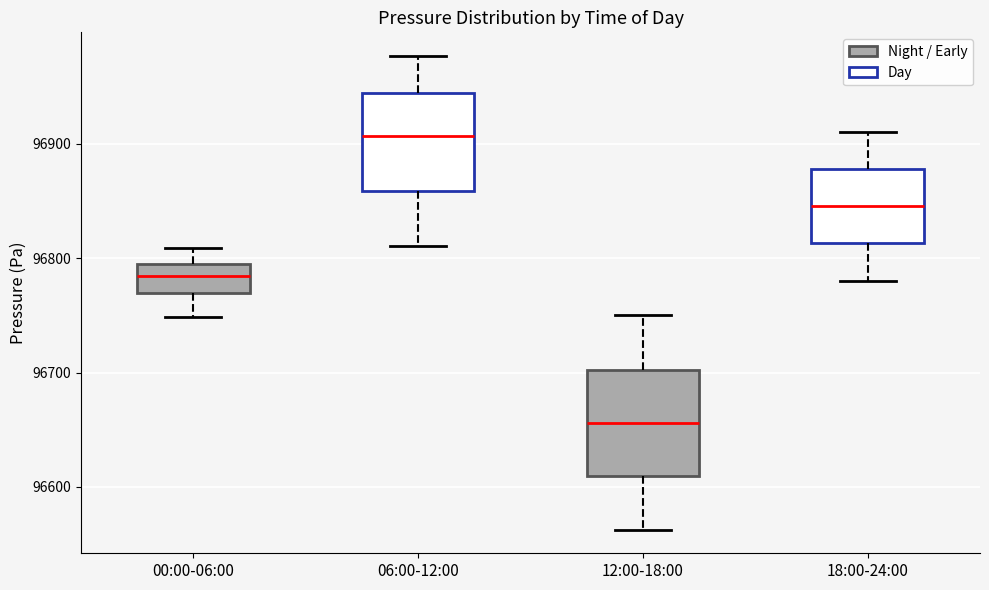

Reading left to right, transcribe this box plot: for each box, give where its median line is, the range the box spans, and where its two whiskers end, as read against the y-axis. The values are not printed on the chart, so give them approximately, as read against the axis.

00:00-06:00: median 96780, box 96770 to 96800, whiskers 96750 to 96810
06:00-12:00: median 96910, box 96860 to 96940, whiskers 96810 to 96980
12:00-18:00: median 96660, box 96610 to 96700, whiskers 96560 to 96750
18:00-24:00: median 96850, box 96810 to 96880, whiskers 96780 to 96910